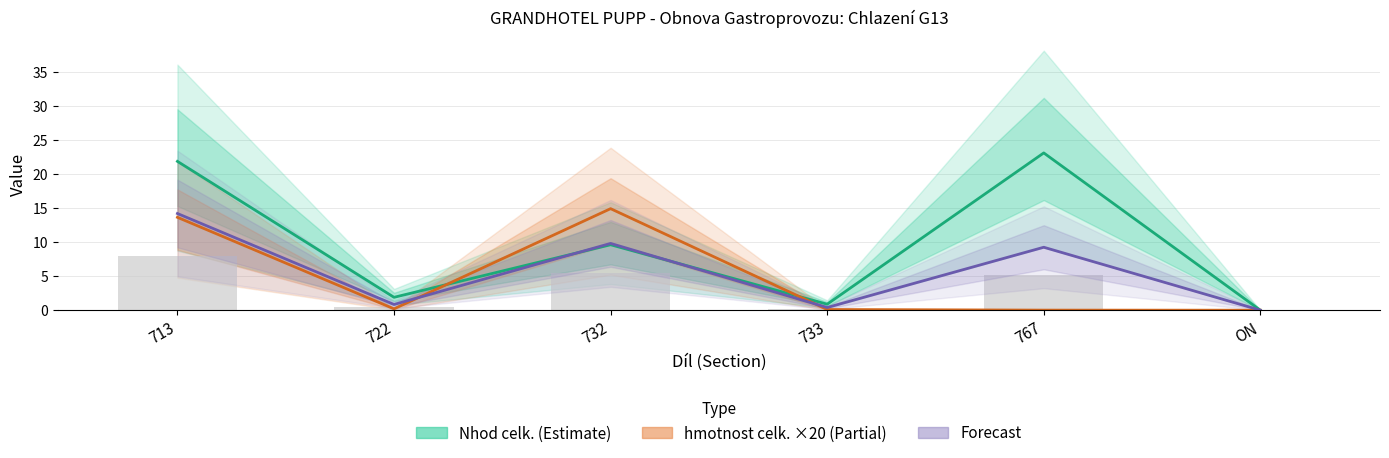

The Combined avg (bars) series shows 5.5 at 732. True or false?

True